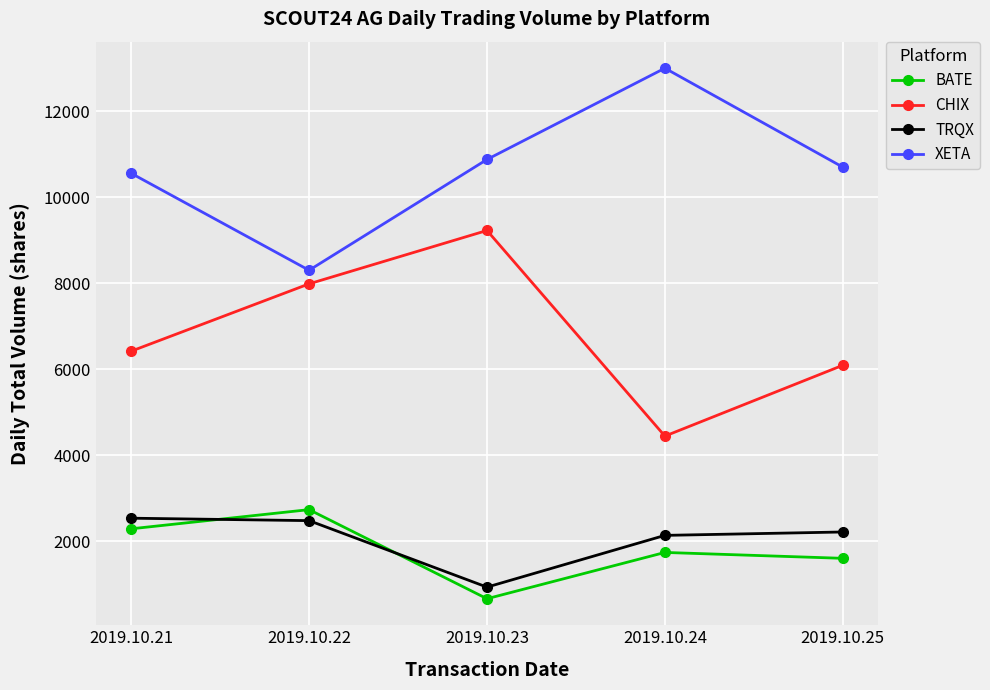

True or false: XETA has a value of 17521 at 2019.10.21.

False